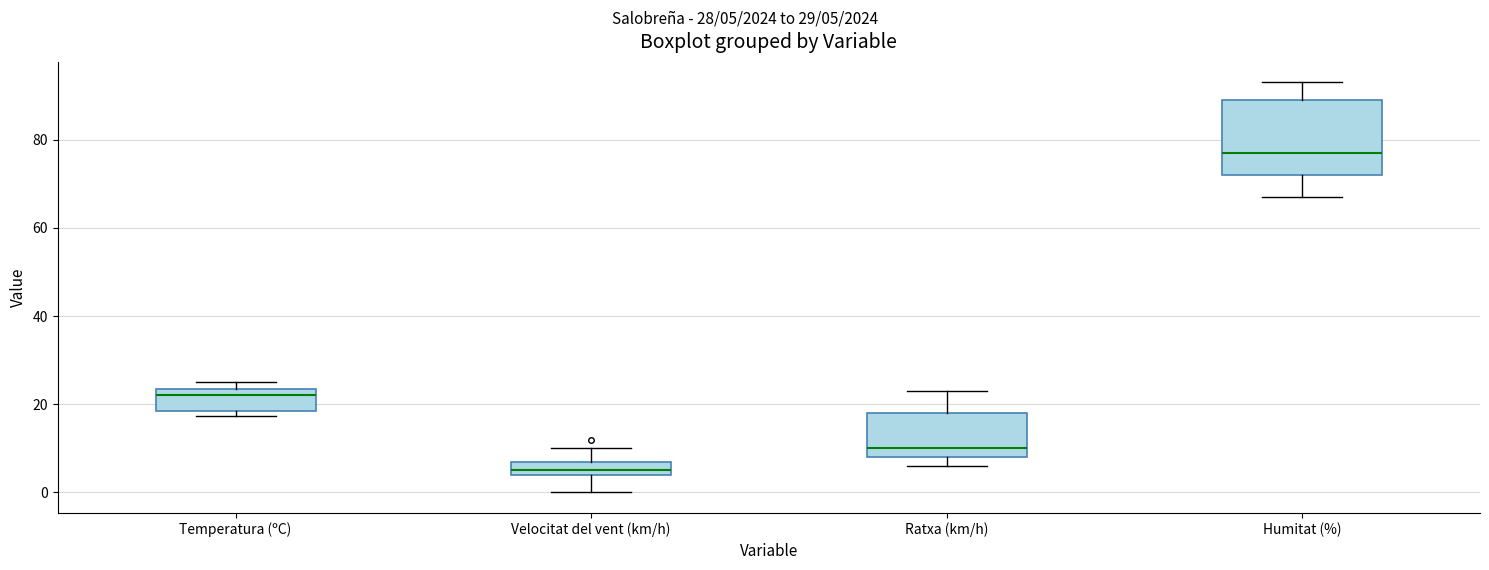

Which box's median line is the highest?

Humitat (%)